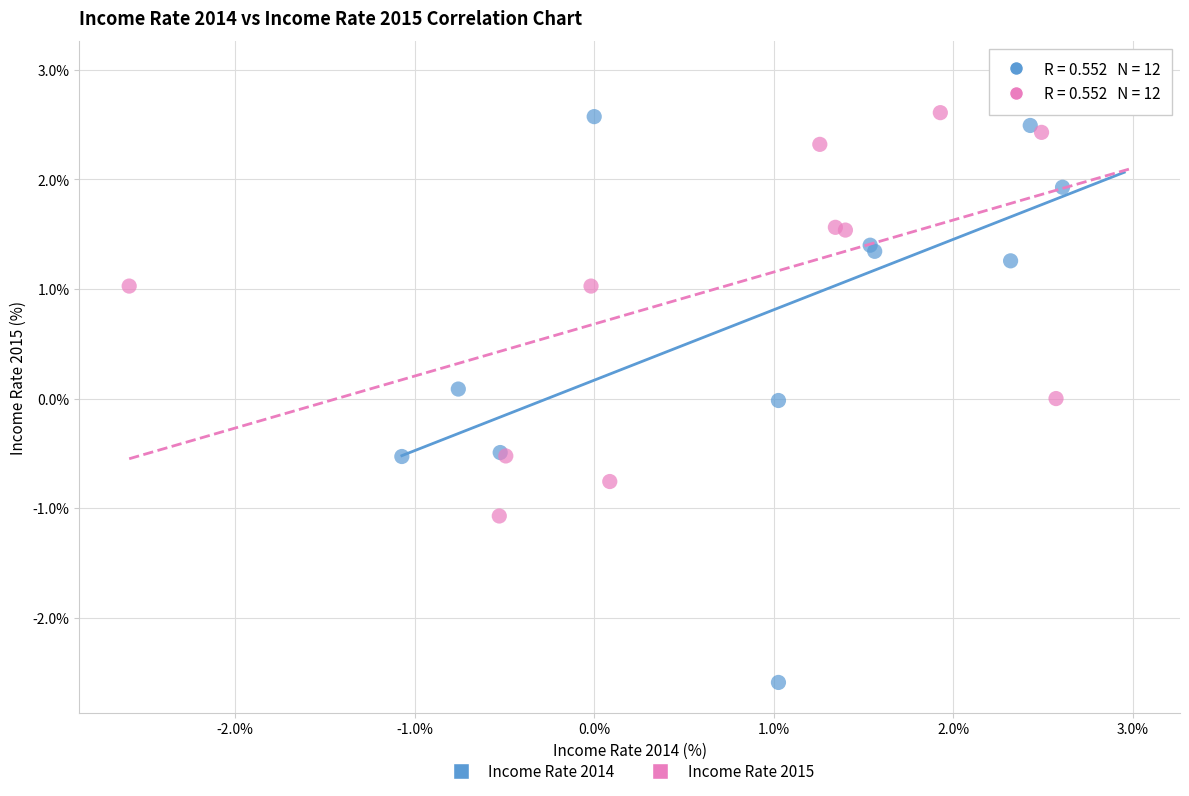

Which series contains the lowest Y value?

Income Rate 2014